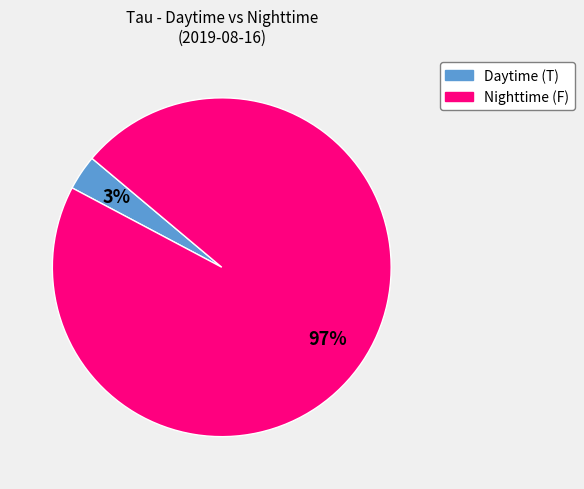

Does any single category account for the majority?

Yes